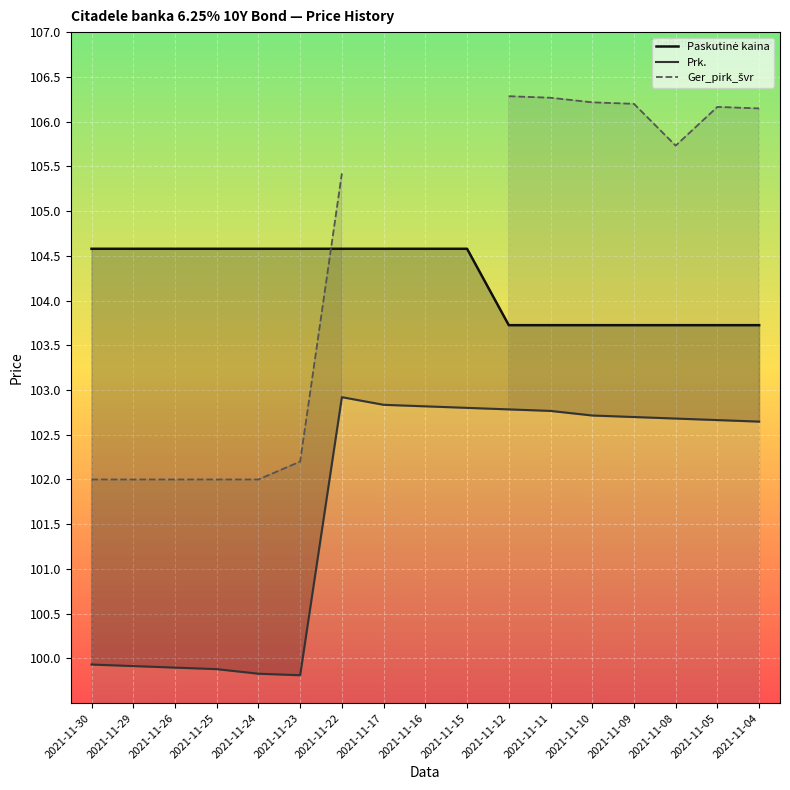

Is it true that Prk. equals 24.4 at 2021-11-16?

False